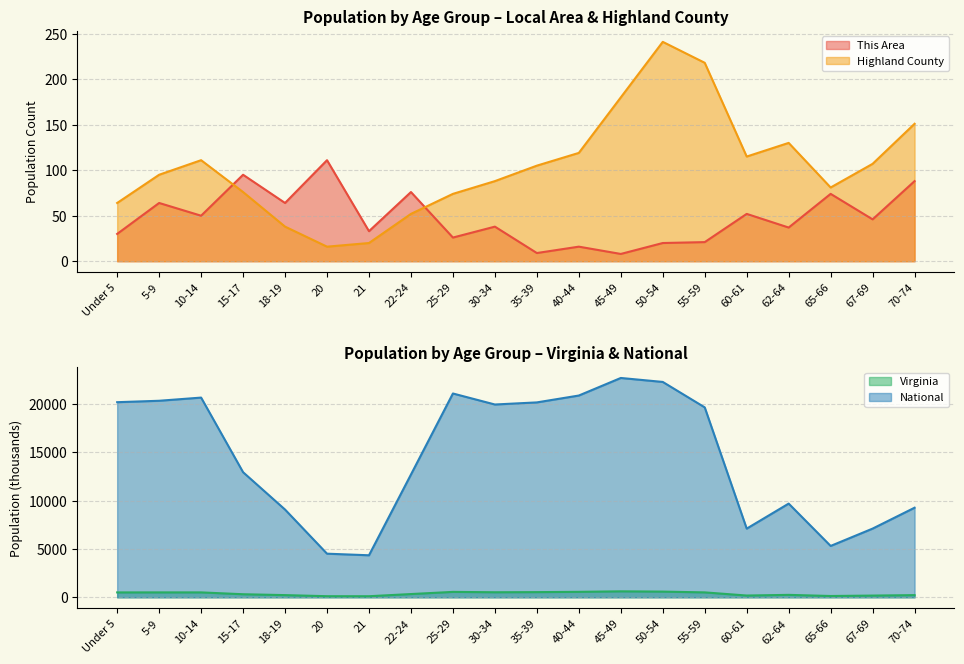

True or false: Highland County and Virginia cross at least once.

False